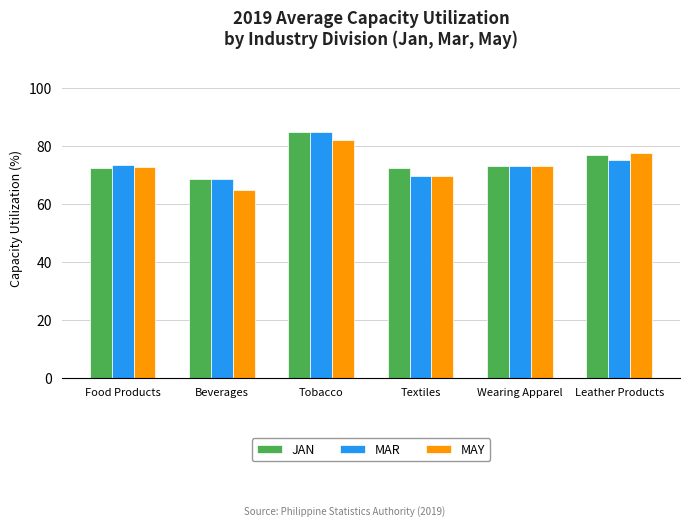

What is the difference between the maximum and minimum values in the JAN series?

16.3